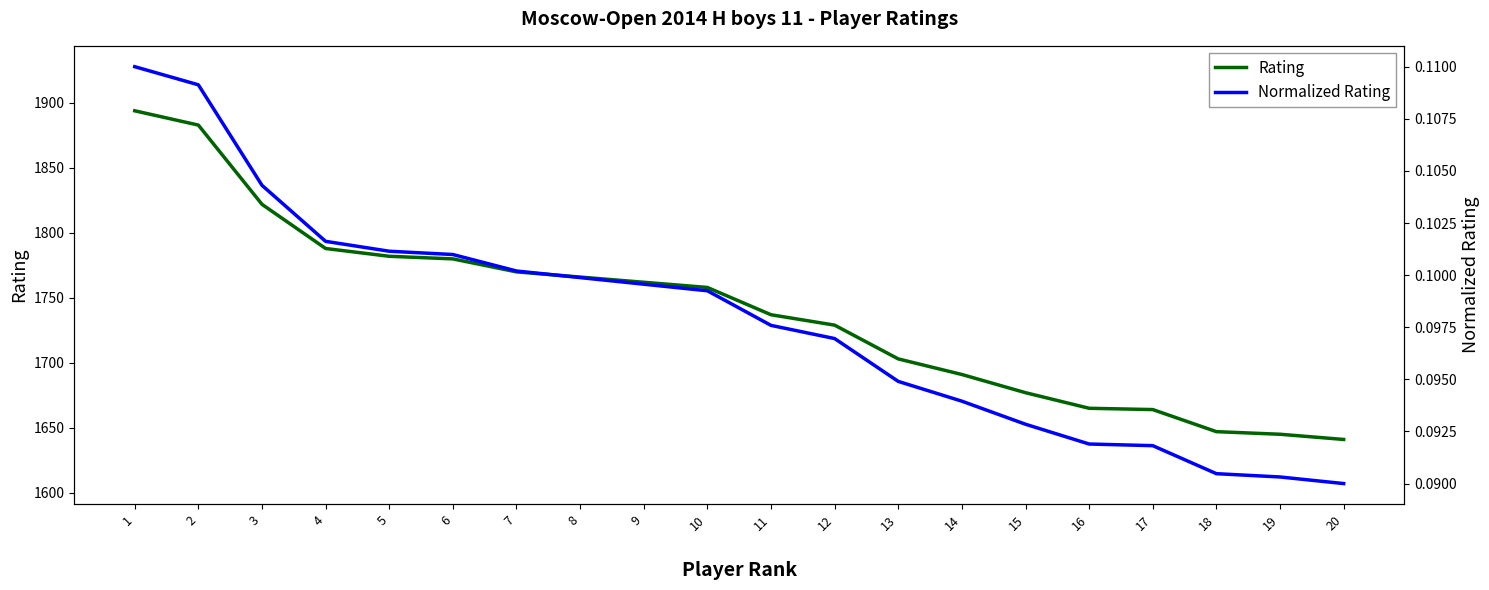

At 1, list the series in order from largest to smallest.

Rating, Normalized Rating